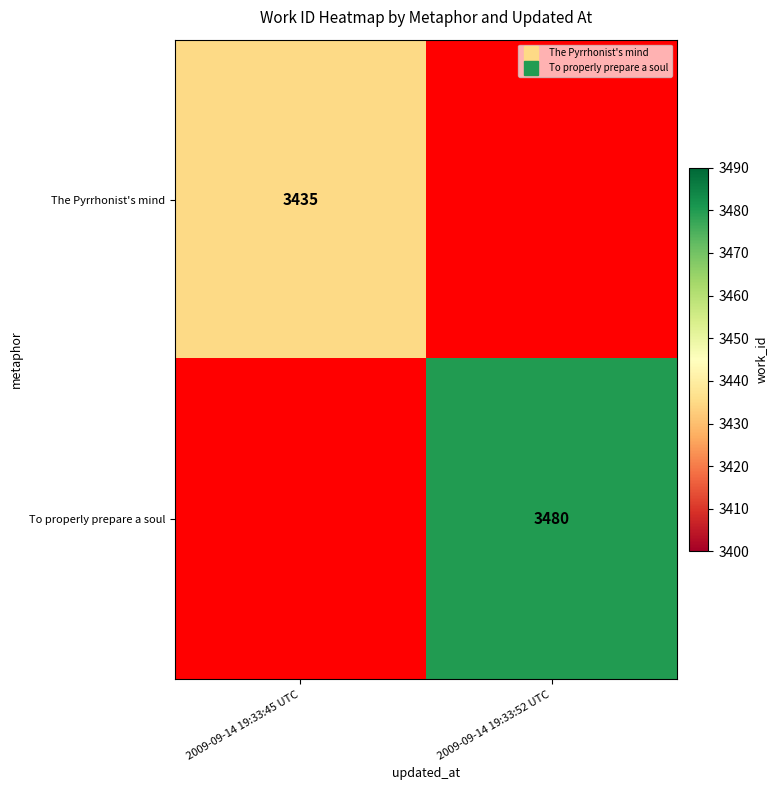

What is the highest value of the The Pyrrhonist's mind series?

3435.0